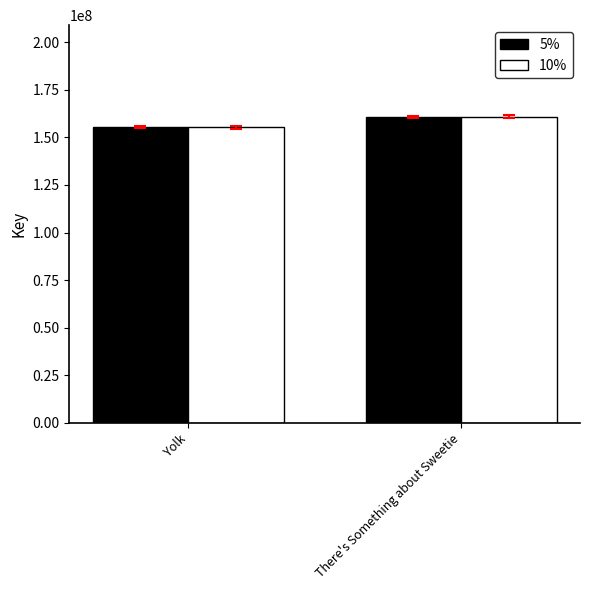

Count the number of categories in the chart.

2